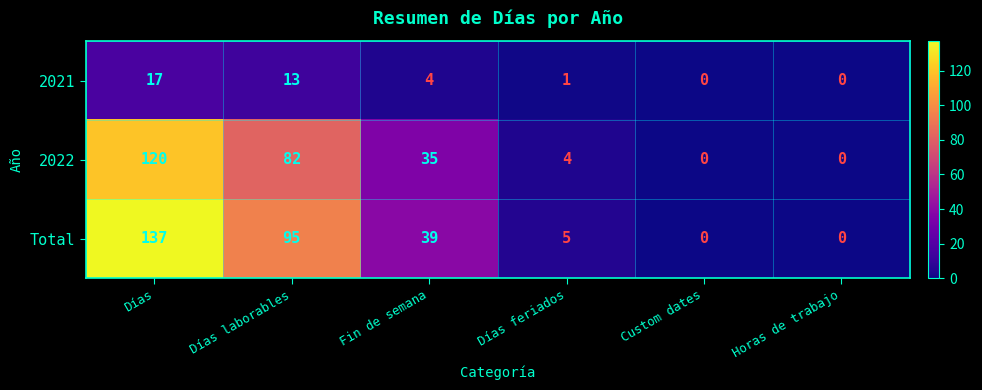

What is the difference between the maximum and second lowest values in the 2021 series?

17